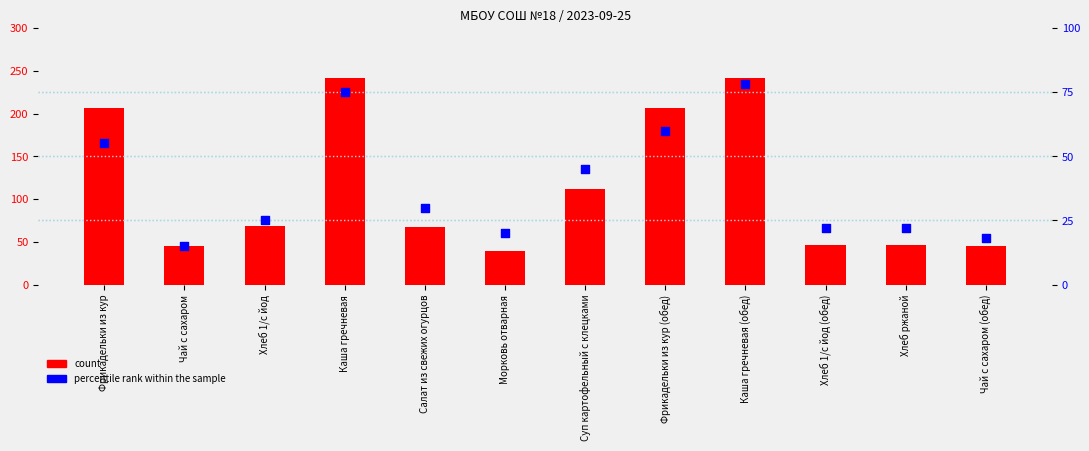

What is the total value across all series at Хлеб 1/с йод (обед)?

68.4